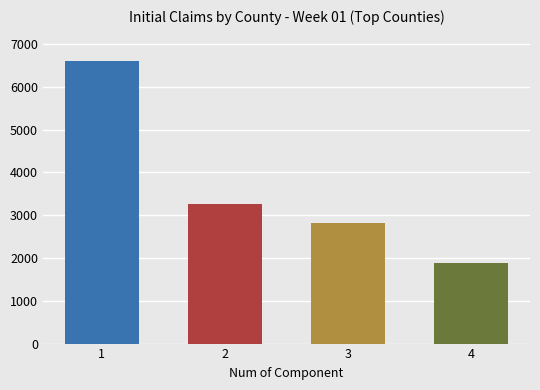

Read the value at 4.

1880